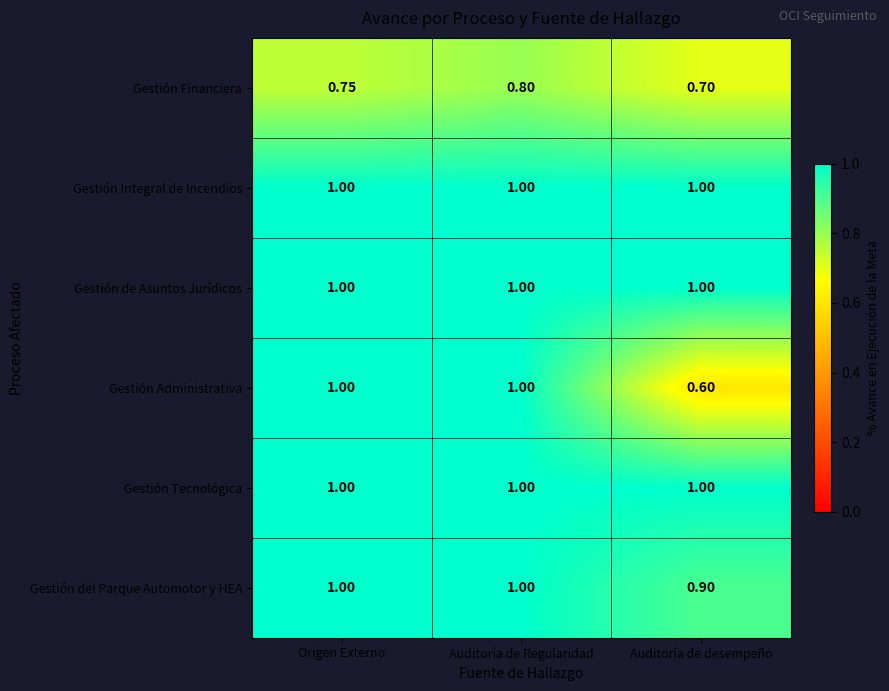

What is the spread (max minus min) of values at Auditoría de Regularidad?

0.2